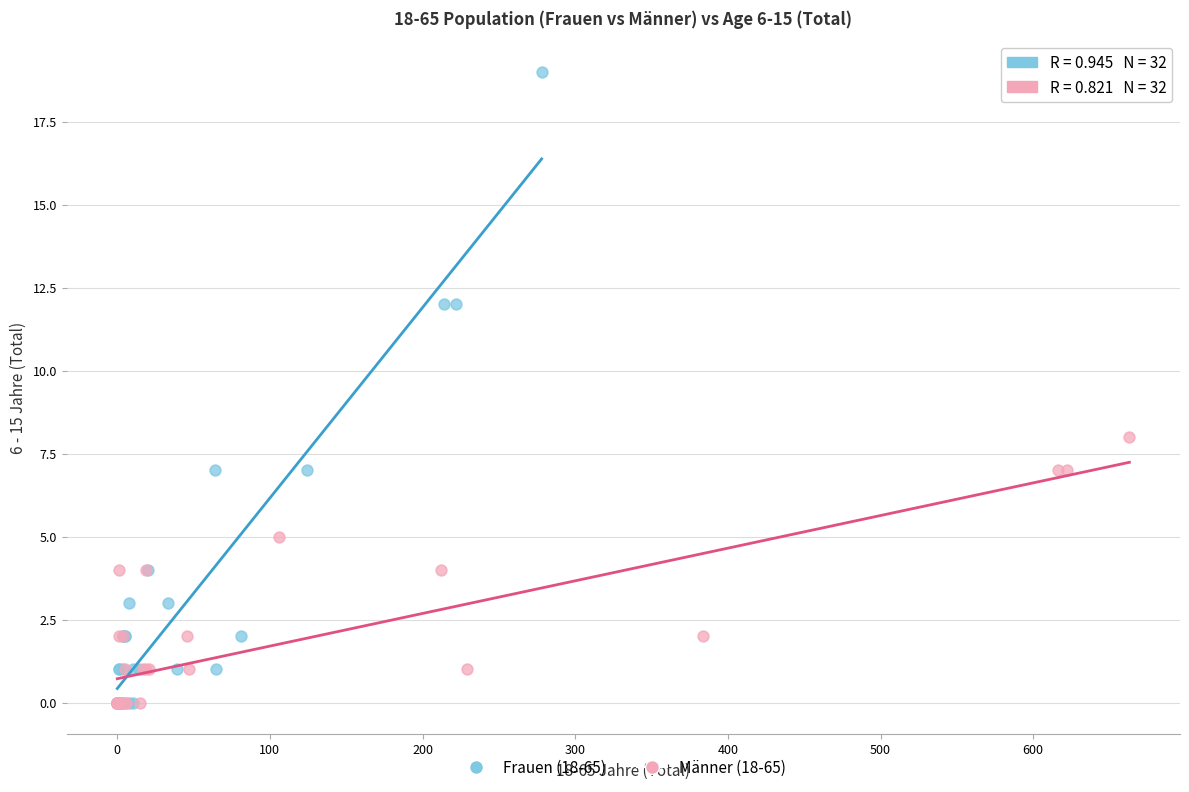

Which series contains the highest Y value?

Frauen (18-65)